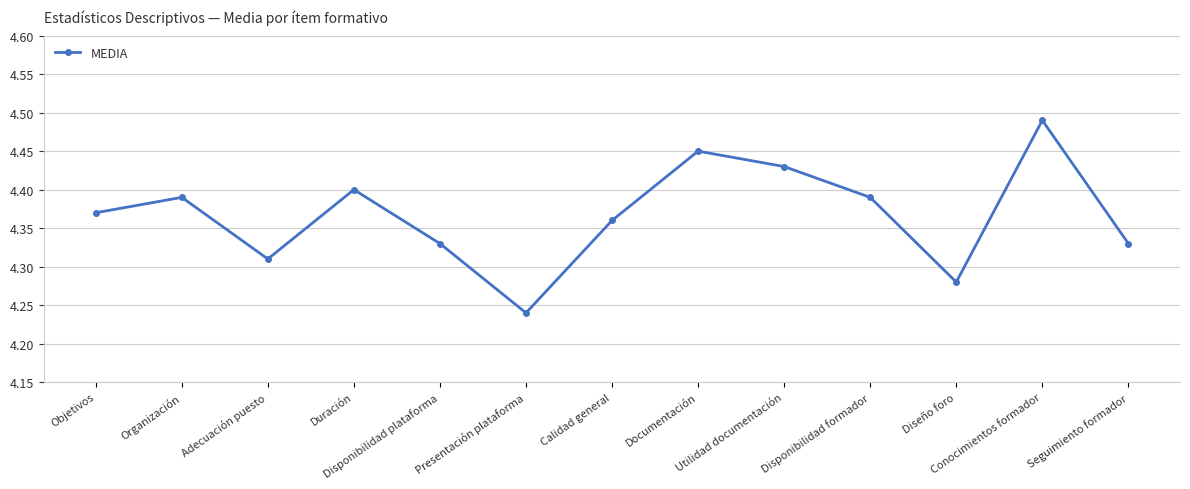

What position from the left is Duración?

4